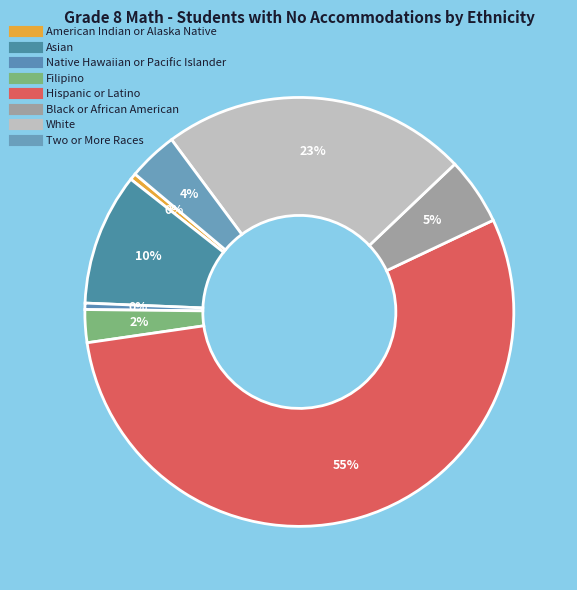

What percentage do Filipino and Black or African American together represent?

7.5%